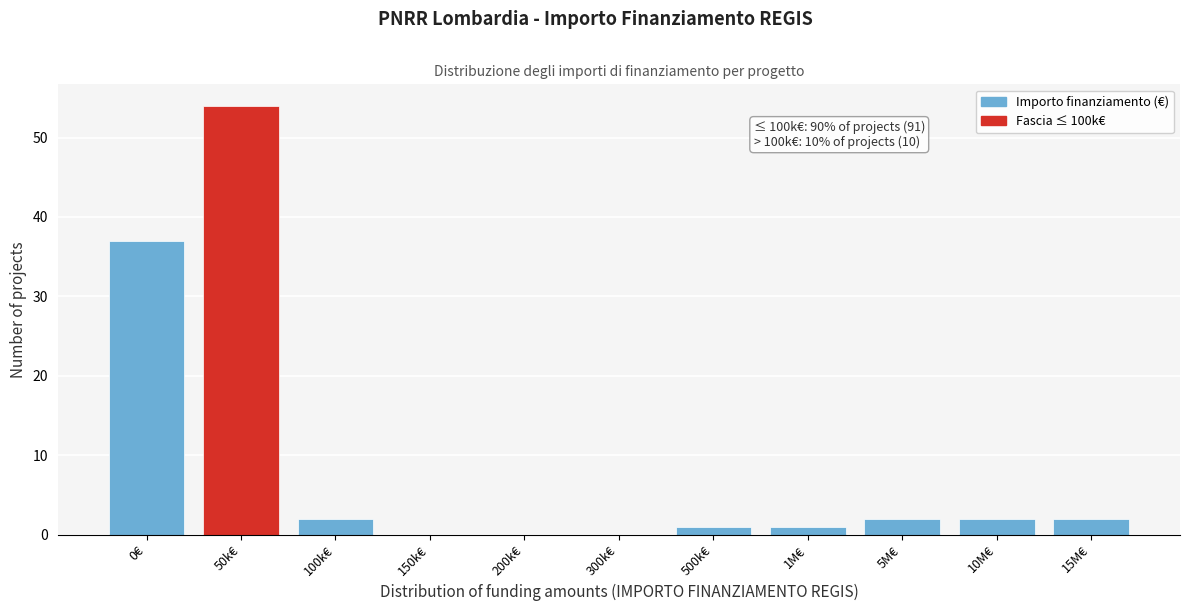

Reading right to left, transcribe all the data shown in this chart.

15M€=2	10M€=2	5M€=2	1M€=1	500k€=1	300k€=0	200k€=0	150k€=0	100k€=2	50k€=54	0€=37